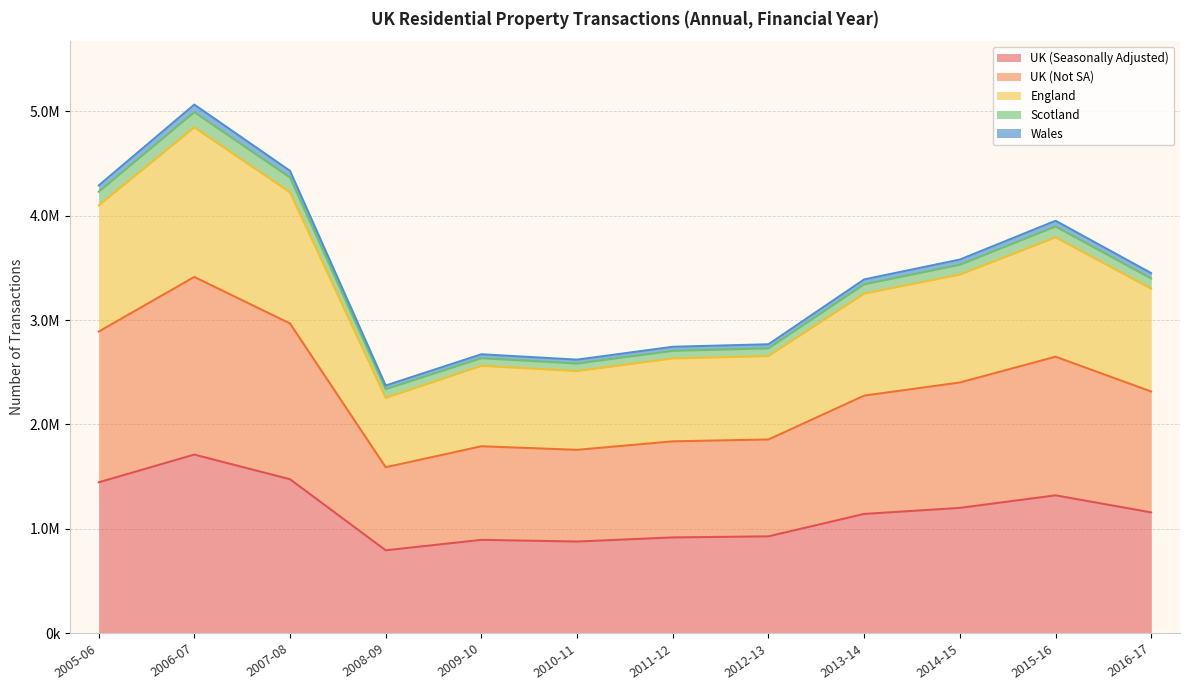

Where is England nearest to the value 3549630?

2014-15